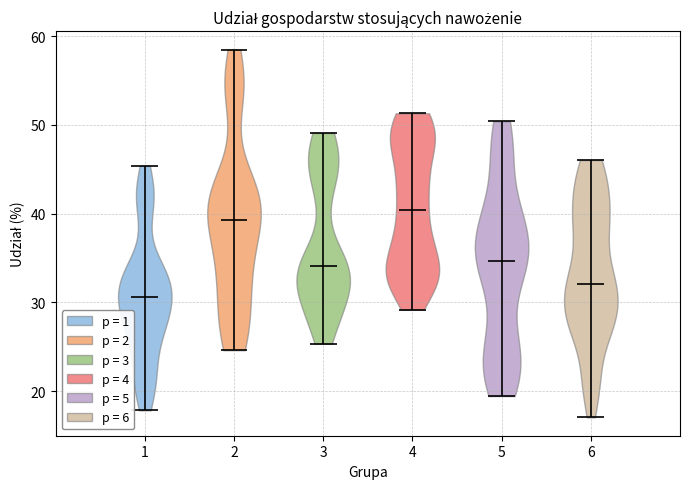

Reading left to right, read every violin against the y-axis: where its median line is, and the lowest and highest points it reaches. The values are not printed on the chart, so give them approximately, as read against the axis.

1: median line 31, lowest point 18, highest point 45
2: median line 39, lowest point 25, highest point 58
3: median line 34, lowest point 25, highest point 49
4: median line 40, lowest point 29, highest point 51
5: median line 35, lowest point 19, highest point 50
6: median line 32, lowest point 17, highest point 46